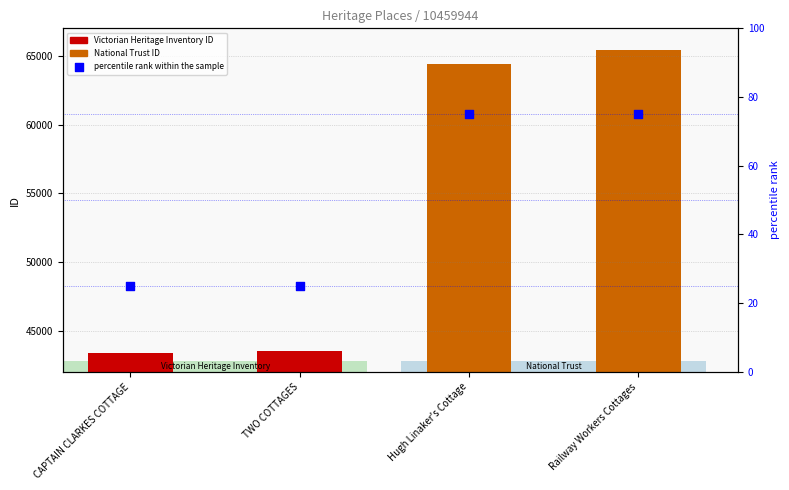

At which category is the sum across all series the highest?

Railway Workers Cottages